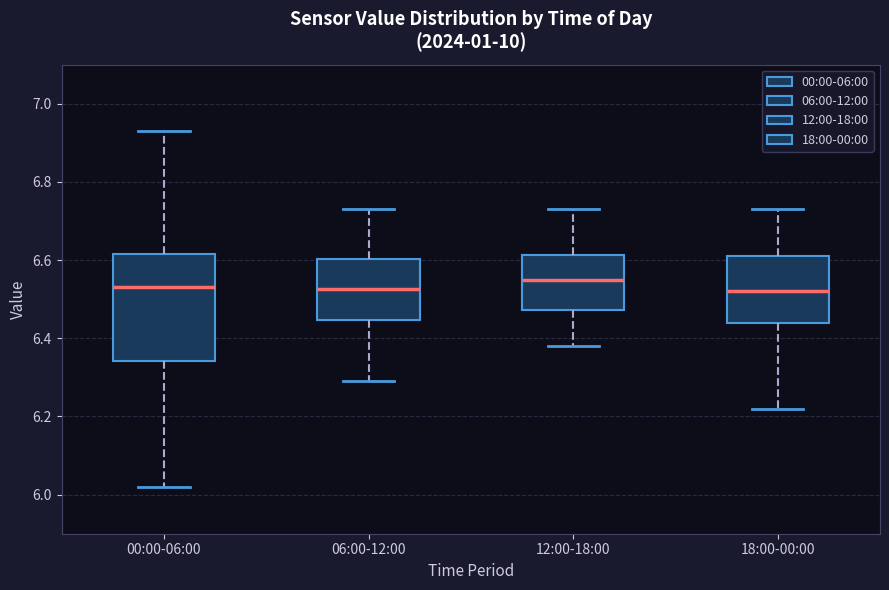

Reading left to right, read every box against the y-axis: the position of its median line, the range the box covers, and the ends of its whiskers. The values are not printed on the chart, so give them approximately, as read against the axis.

00:00-06:00: median 6.54, box 6.34 to 6.62, whiskers 6.02 to 6.94
06:00-12:00: median 6.52, box 6.44 to 6.60, whiskers 6.30 to 6.74
12:00-18:00: median 6.56, box 6.48 to 6.62, whiskers 6.38 to 6.74
18:00-00:00: median 6.52, box 6.44 to 6.62, whiskers 6.22 to 6.74